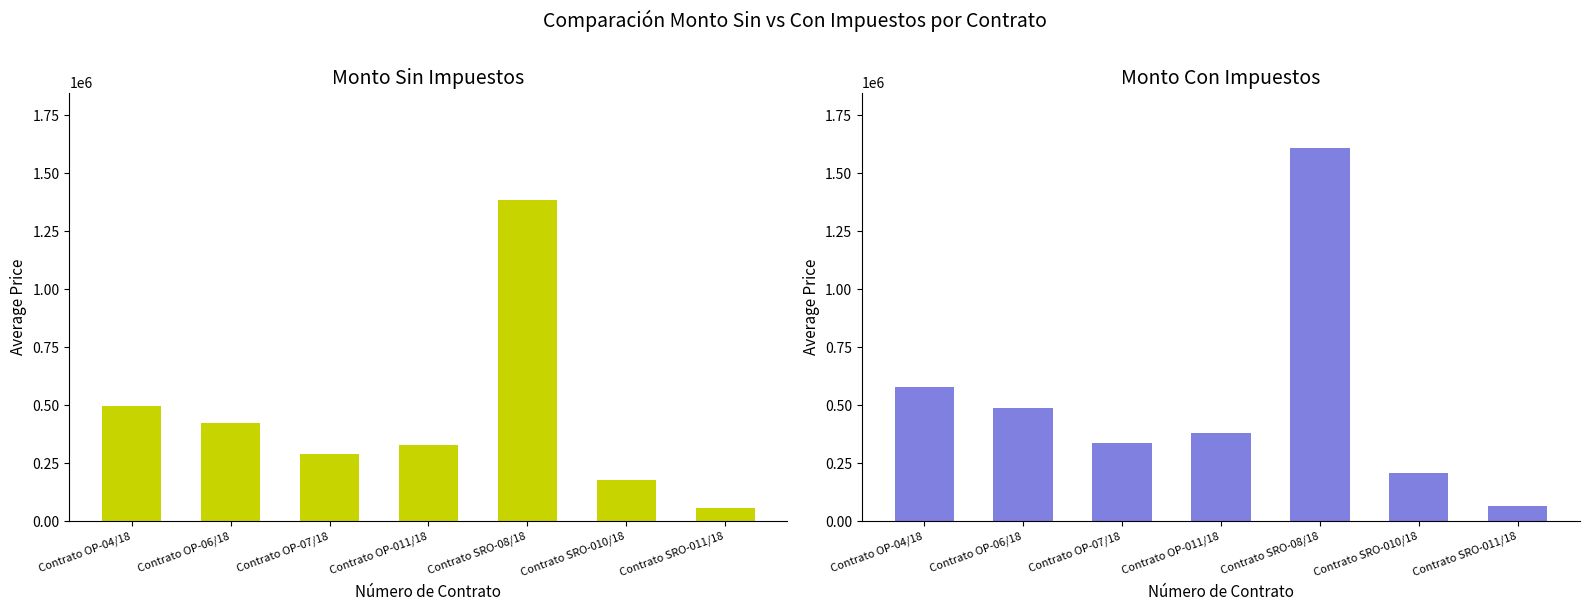

Does the chart contain any negative values?

No